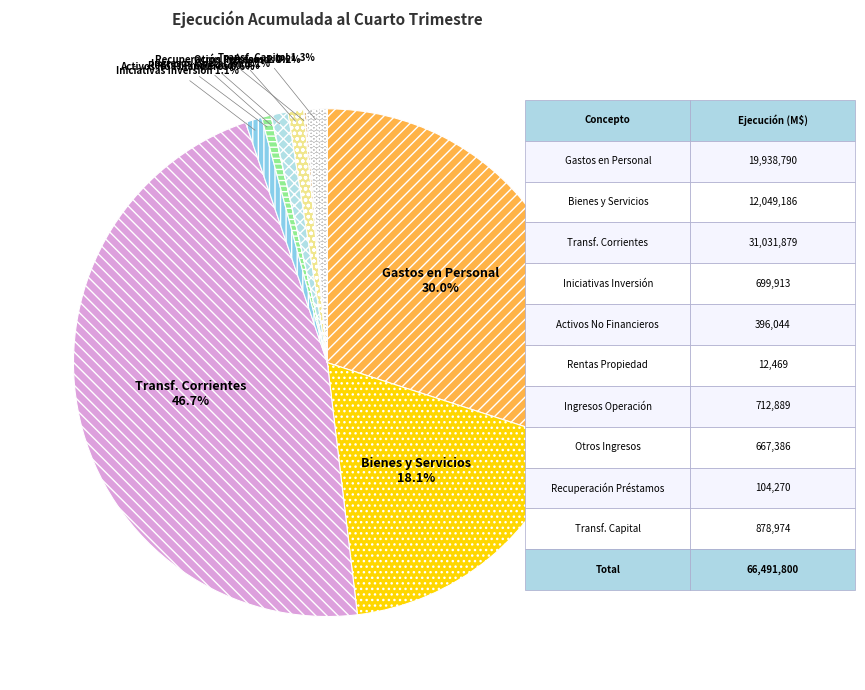

What is the ratio of the value at Gastos en Personal to the value at Activos No Financieros?

50.3